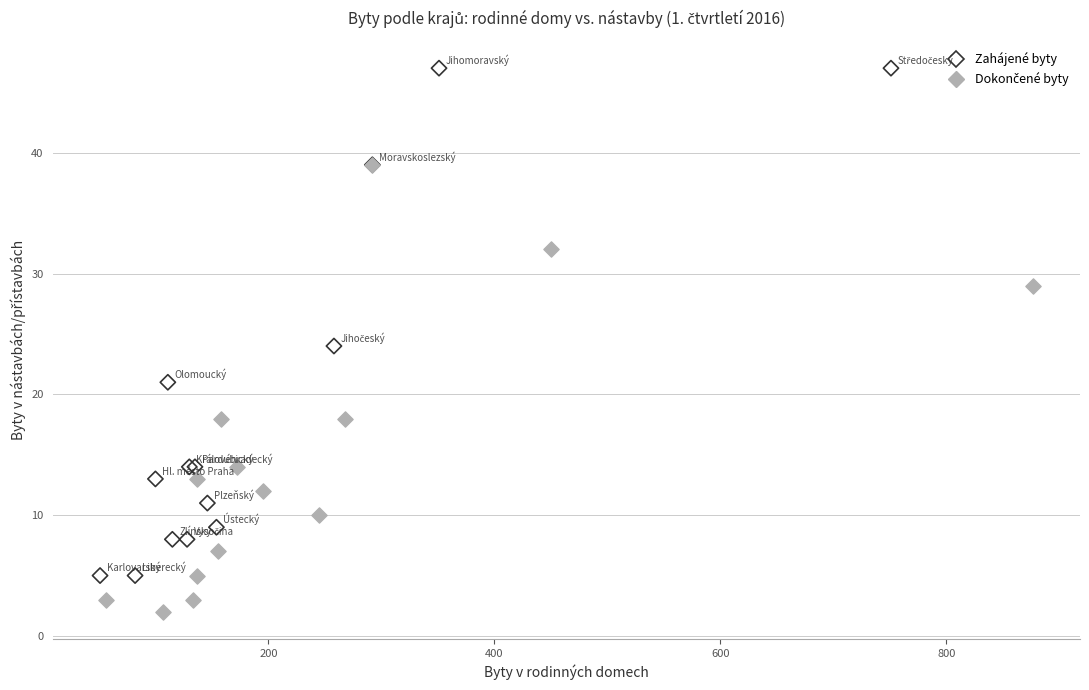

Which series reaches the maximum Y coordinate?

Zahájené byty